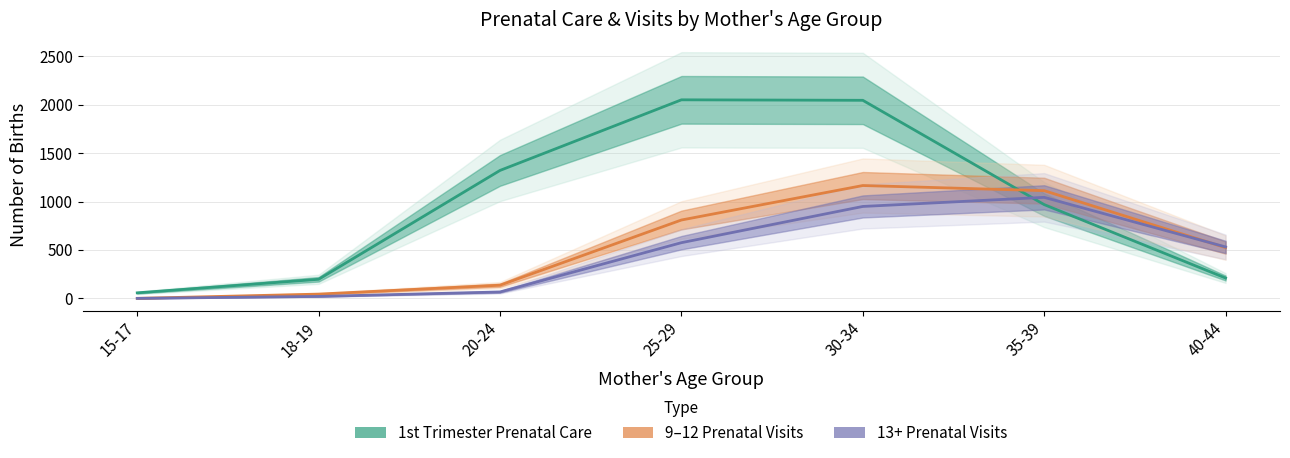

What is the spread (max minus min) of values at 30-34?

1096